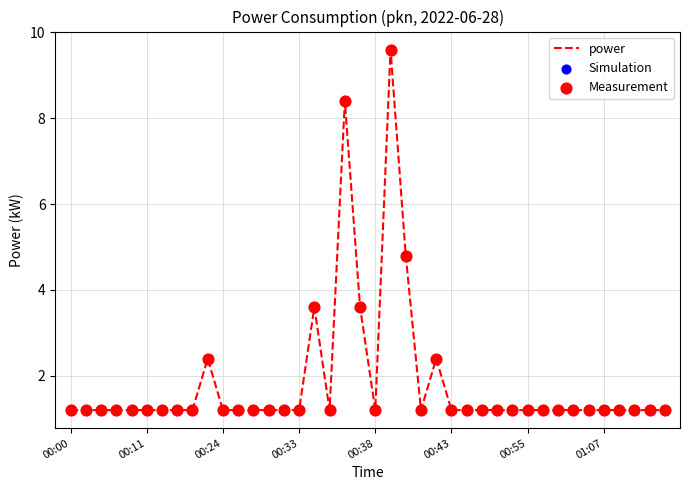

What is the difference between the maximum and minimum values?

8.4